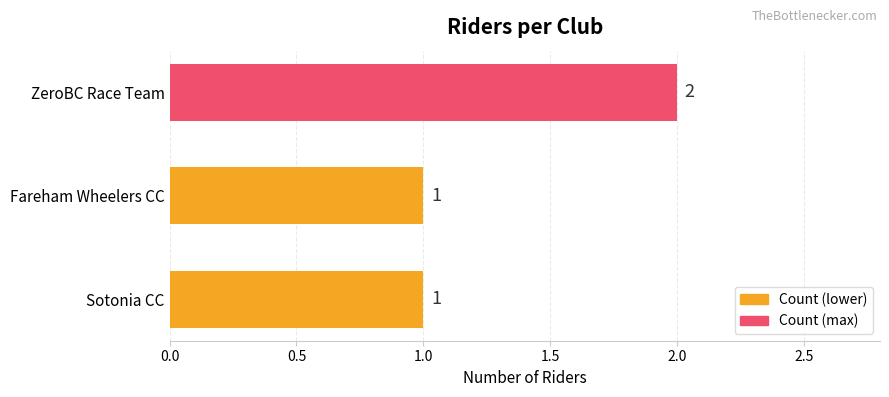

What is the sum of all values?

4